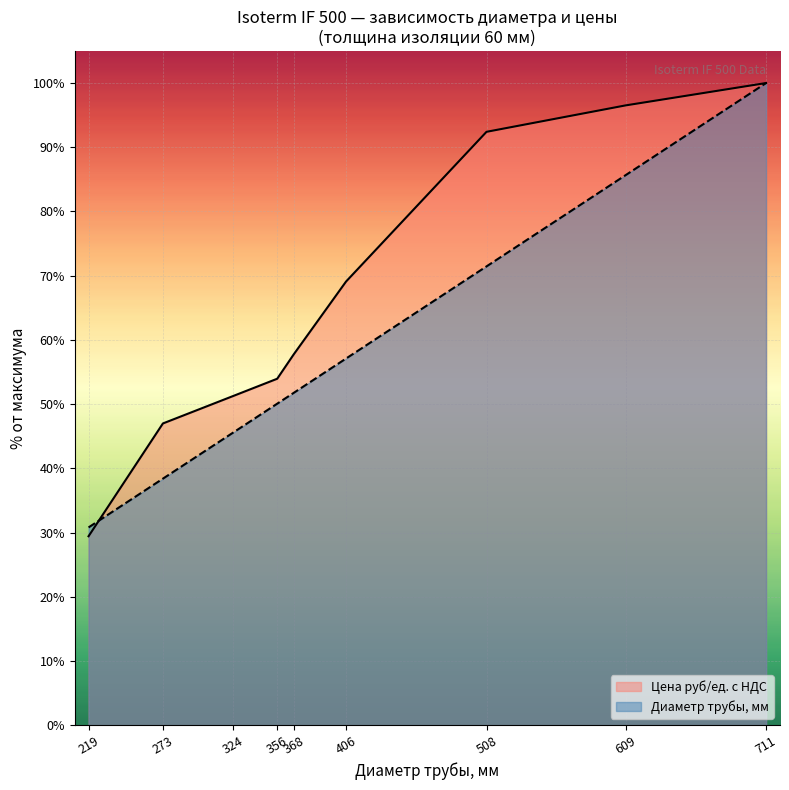

What is the total value across all series at 219?

60.2